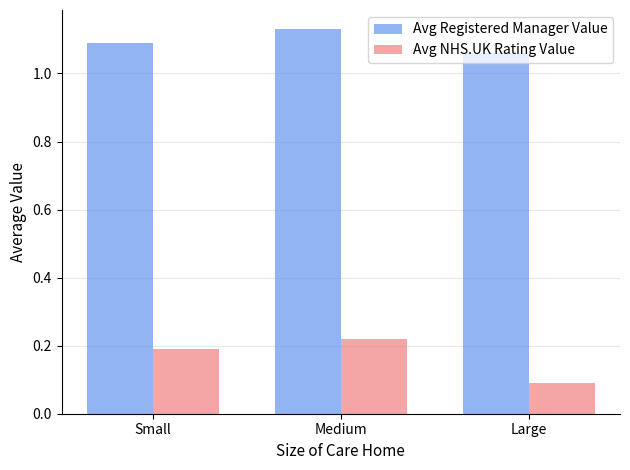

What is the label of the 2nd bar from the left?

Medium